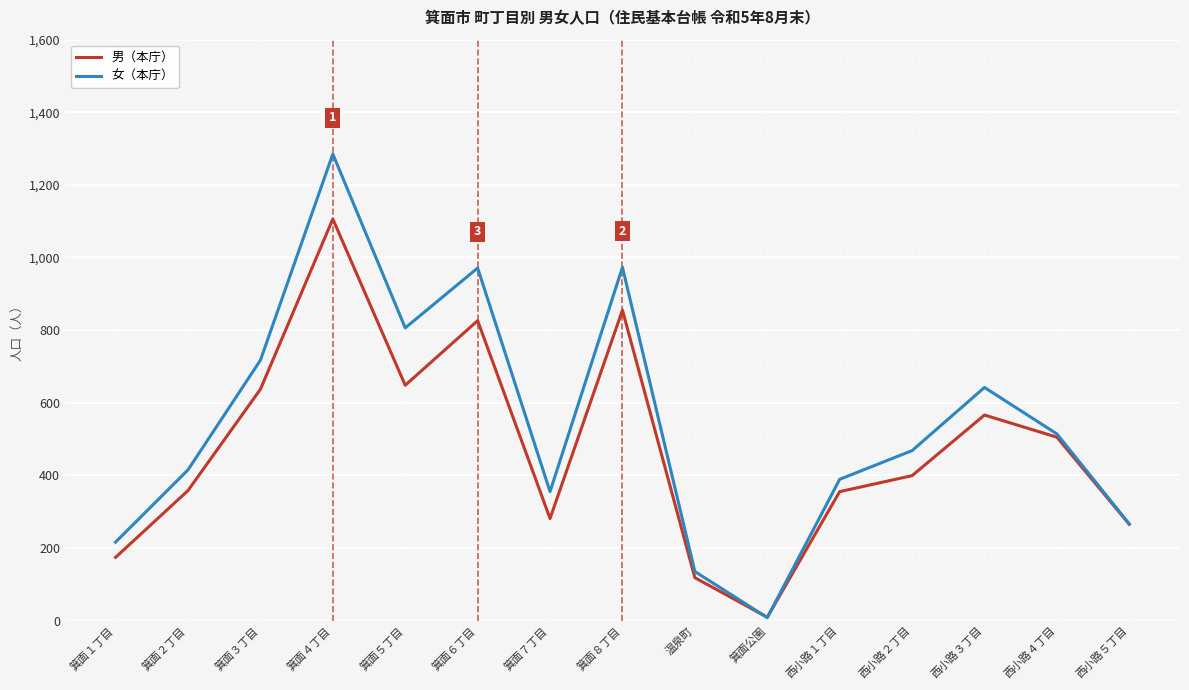

What is the lowest value of the 男（本庁） series?

9